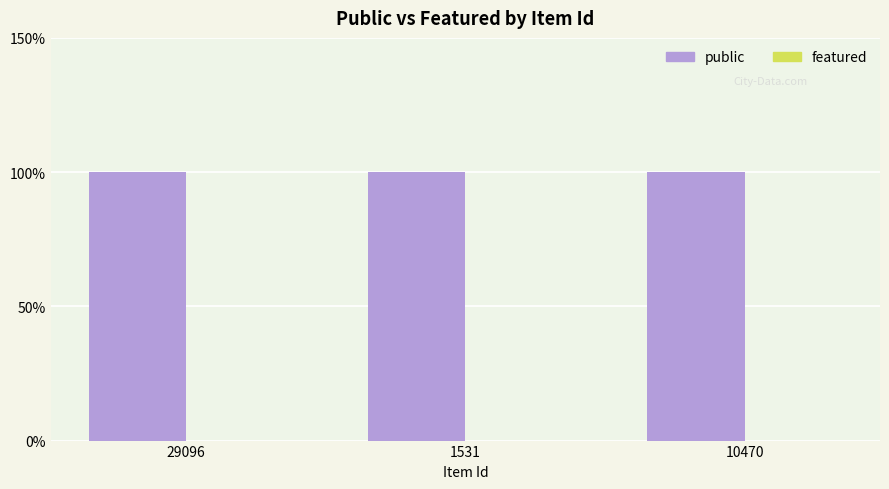

Rank the series at 1531 from highest to lowest value.

public, featured